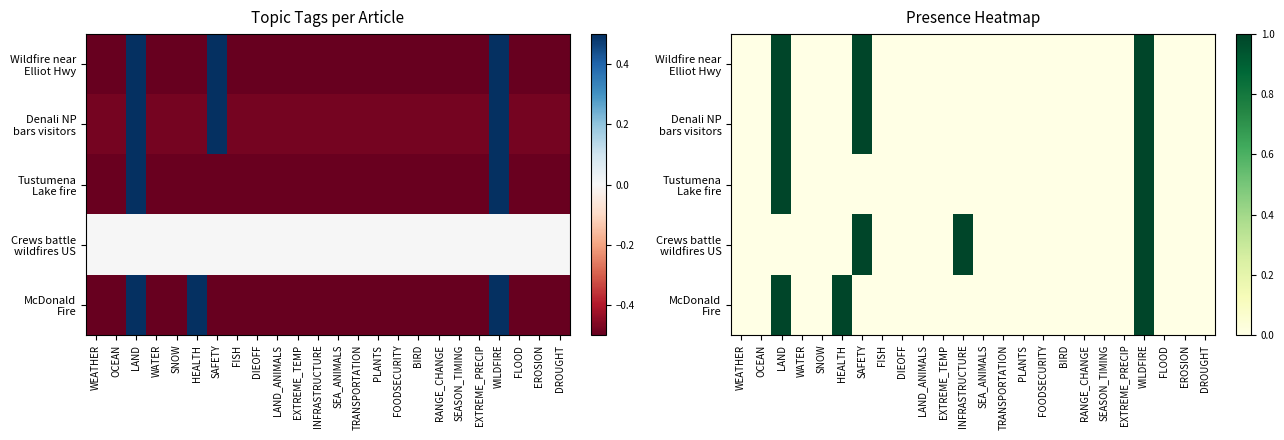

What is the sum of all Crews battle wildfires US values?

3